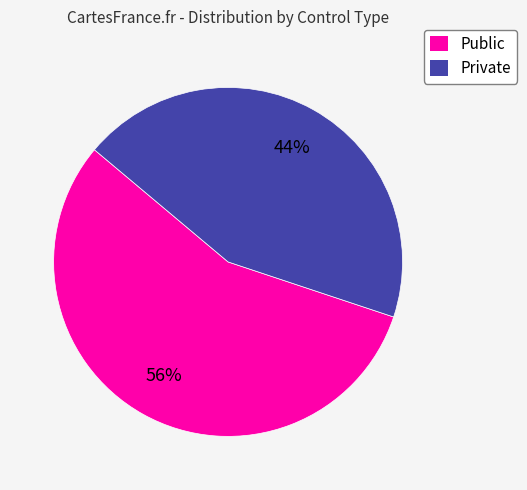

Which category accounts for the majority?

Public